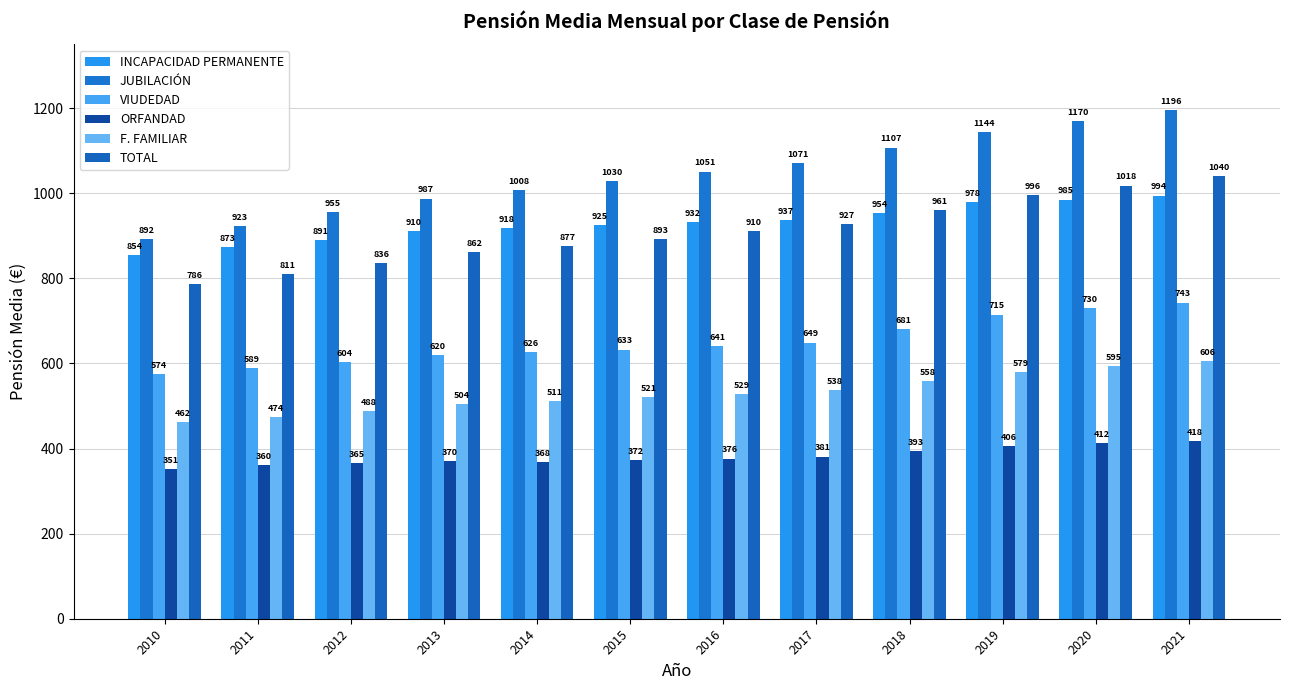

At which category is the sum across all series the highest?

2021